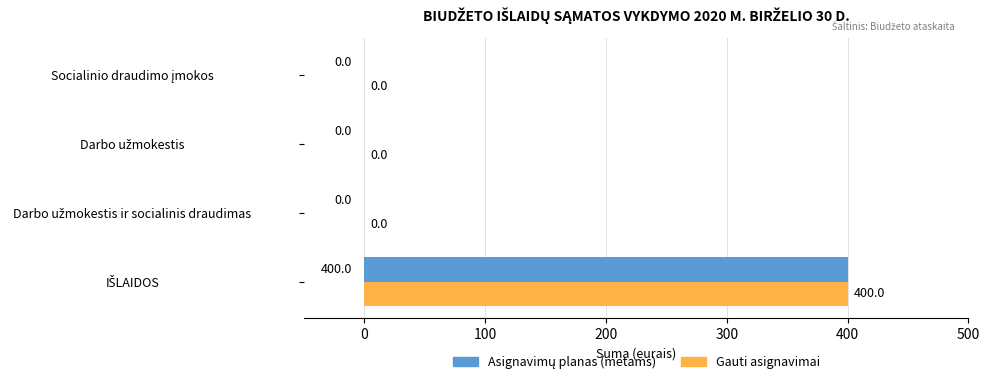

What is the maximum value shown in the chart?

400